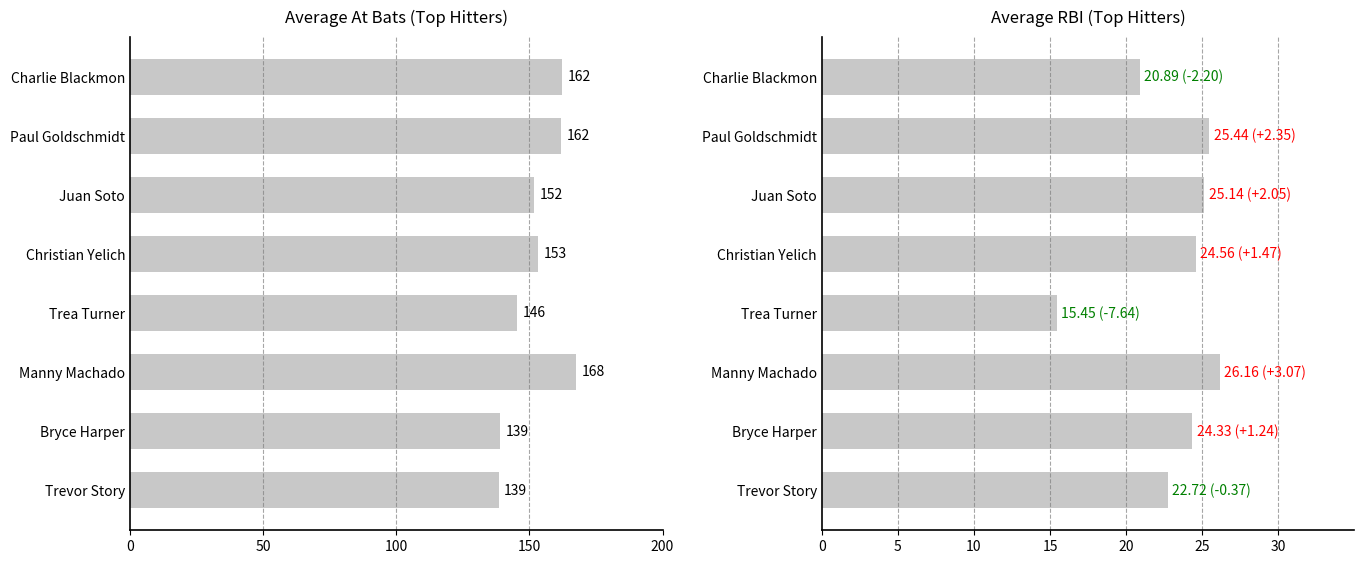

The value of bAB at Manny Machado is 167.7. True or false?

True